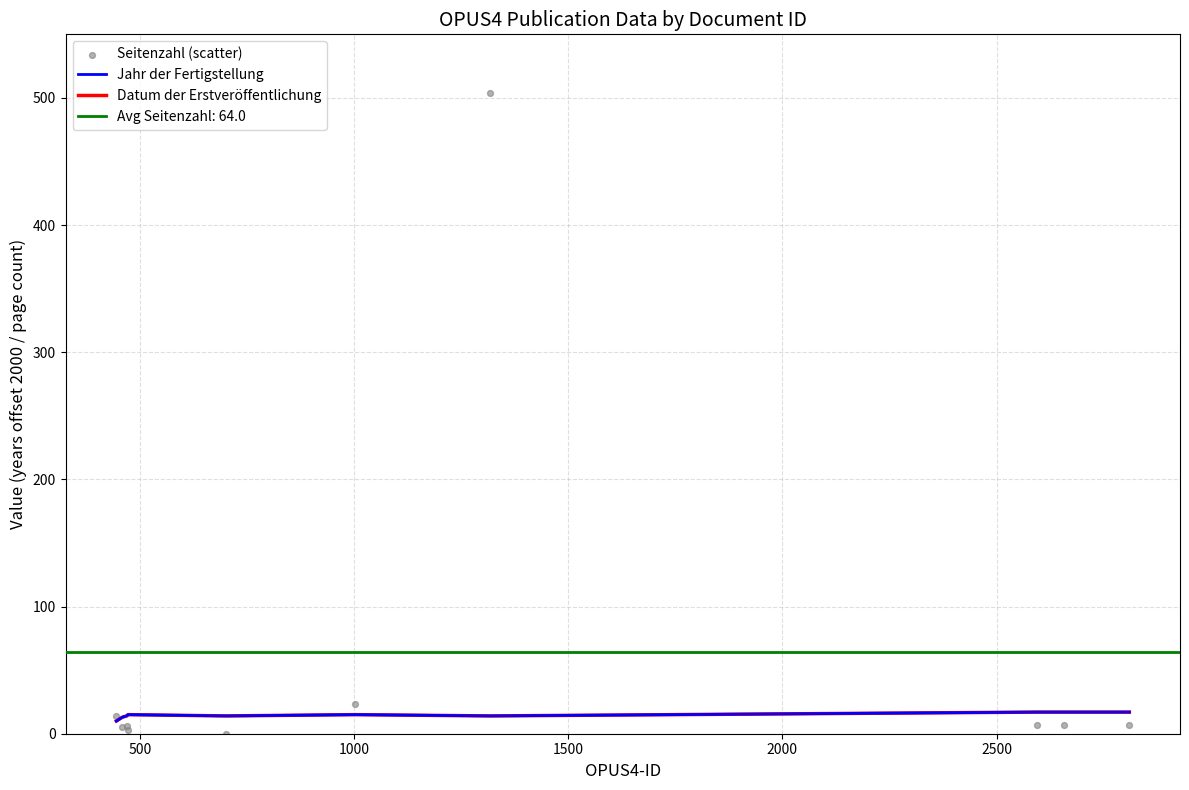

Which series has the largest Y range (max minus min)?

Seitenzahl (scatter)